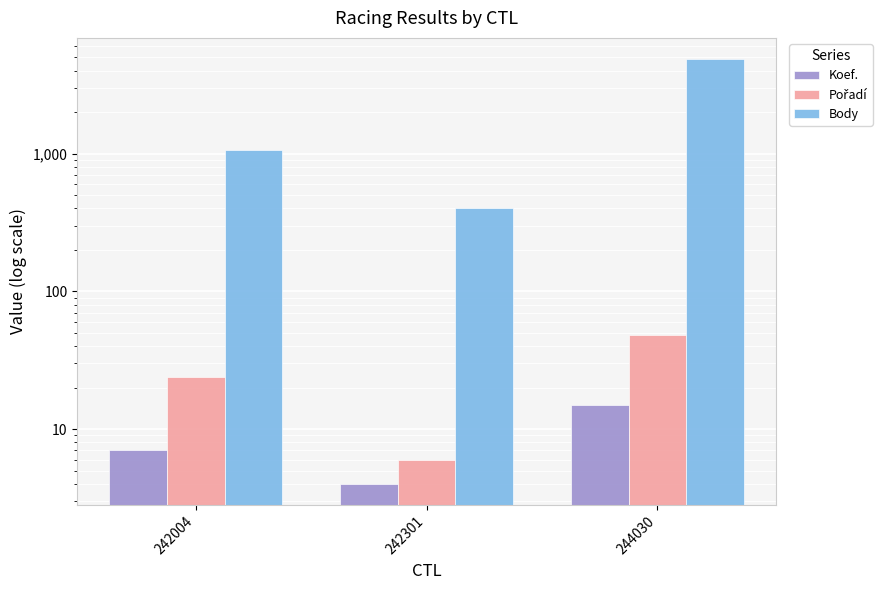

At 242301, list the series in order from largest to smallest.

Body, Pořadí, Koef.